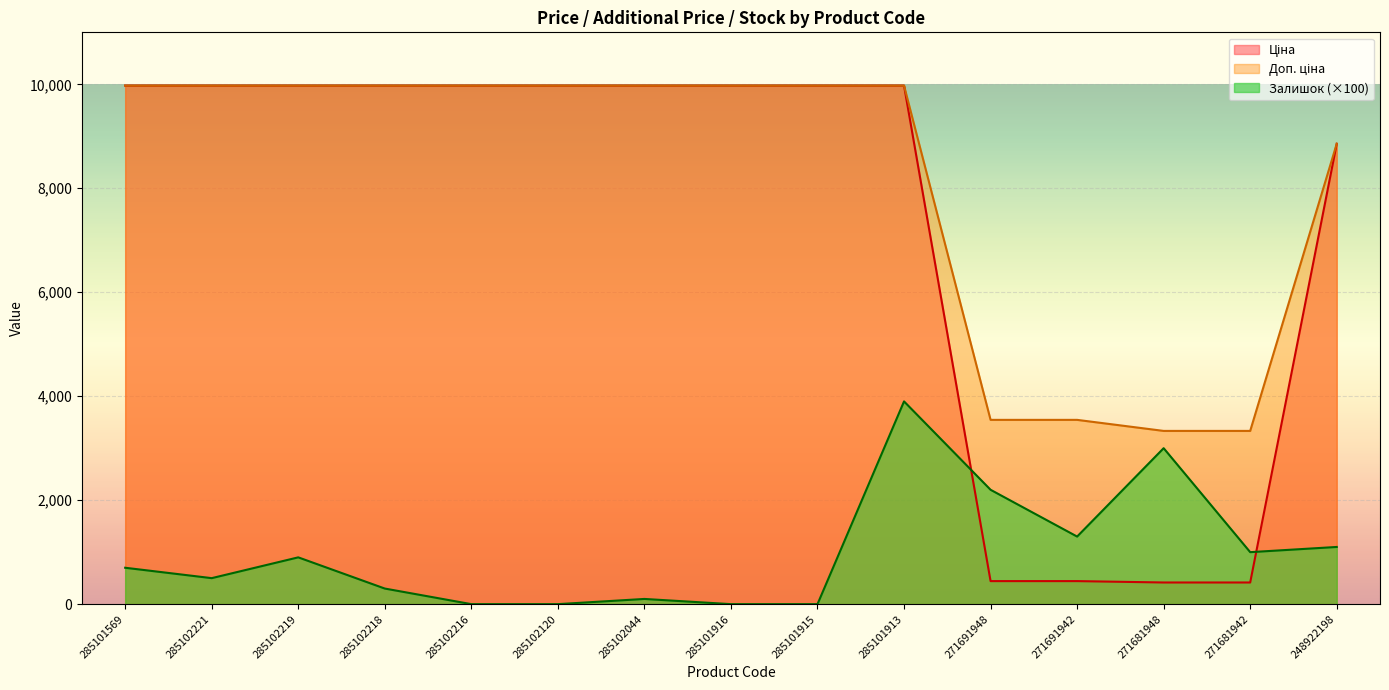

What is the maximum value shown in the chart?

9975.0